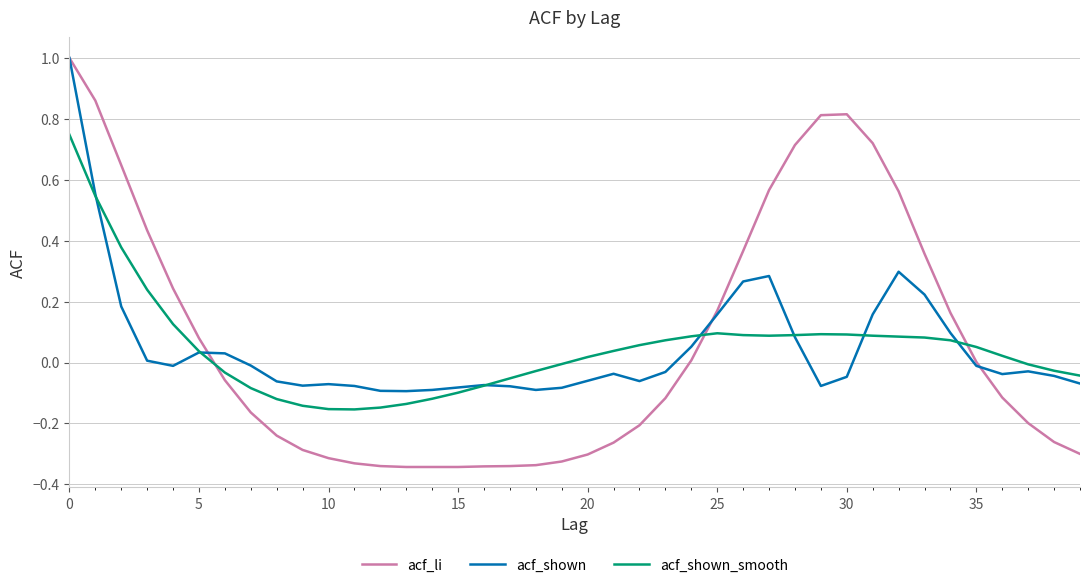

Which series has the widest spread of values?

acf_li